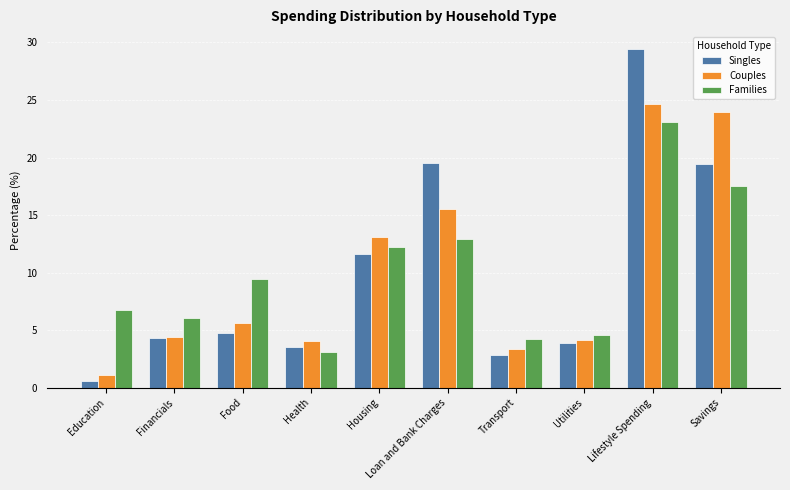

Reading right to left, transcribe all the data shown in this chart.

Singles: 19.5	29.4	3.9	2.9	19.5	11.7	3.5	4.8	4.3	0.6
Couples: 24.0	24.6	4.2	3.4	15.5	13.1	4.0	5.6	4.4	1.1
Families: 17.6	23.1	4.6	4.3	13.0	12.2	3.1	9.4	6.0	6.7